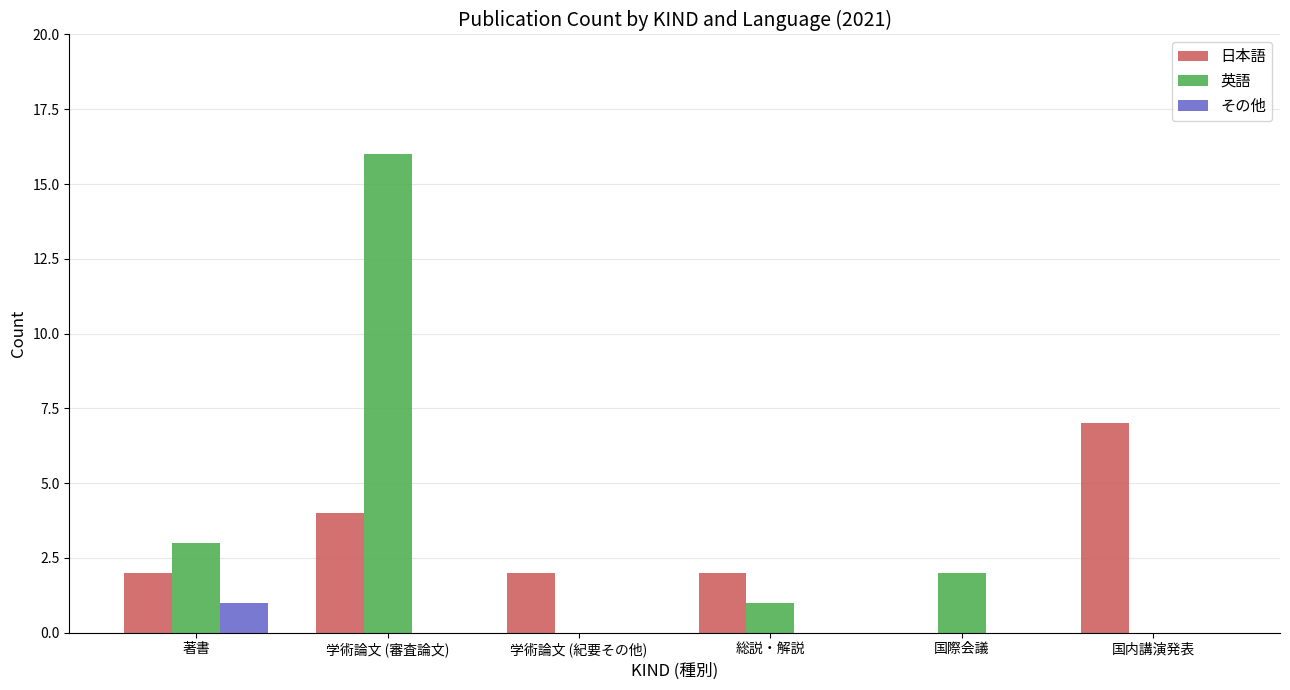

At which category is the sum across all series the highest?

学術論文 (審査論文)